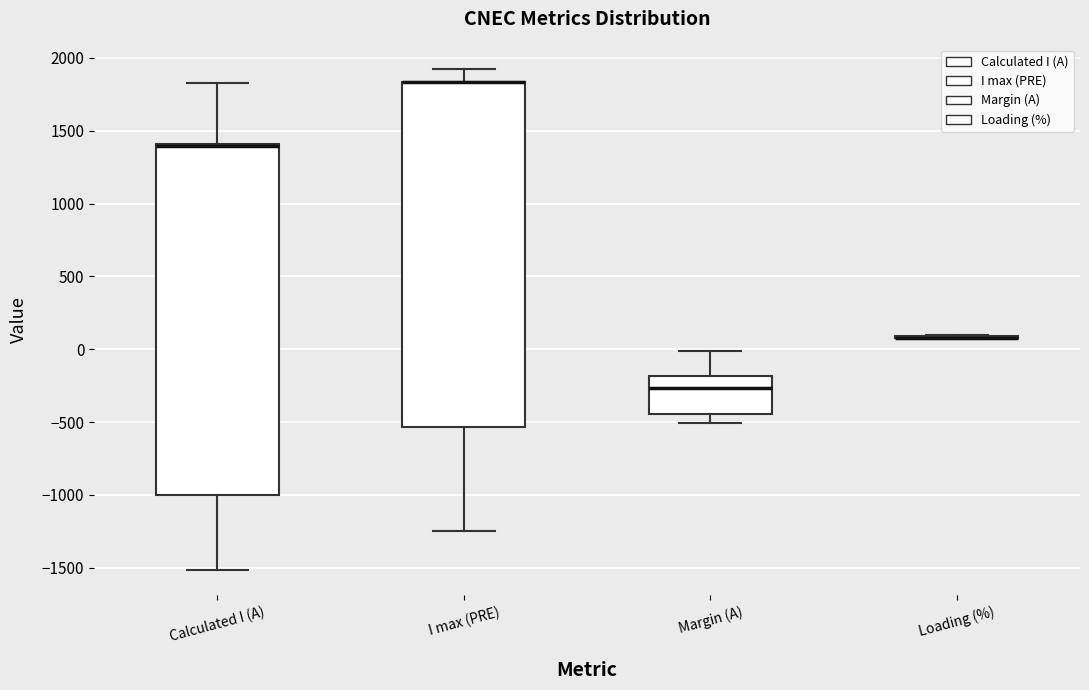

Reading left to right, transcribe this box plot: for each box, give where its median line is, the range the box spans, and where its two whiskers end, as read against the y-axis. The values are not printed on the chart, so give them approximately, as read against the axis.

Calculated I (A): median 1400 (just below the box's upper edge), box -1000 to 1400, whiskers -1500 to 1850
I max (PRE): median 1850 (drawn on the box's upper edge), box -550 to 1850, whiskers -1250 to 1900
Margin (A): median -250, box -450 to -200, whiskers -500 to 0
Loading (%): box collapsed to a line at 100, whiskers 50 to 100